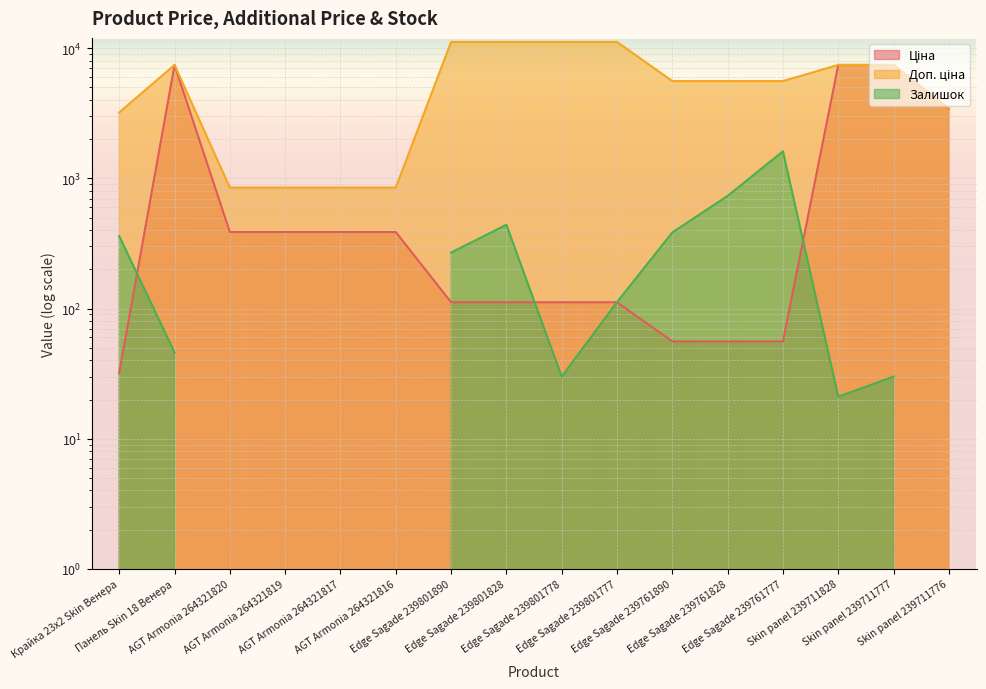

True or false: Доп. ціна has a value of 7436.2 at Skin panel 239711777.

True